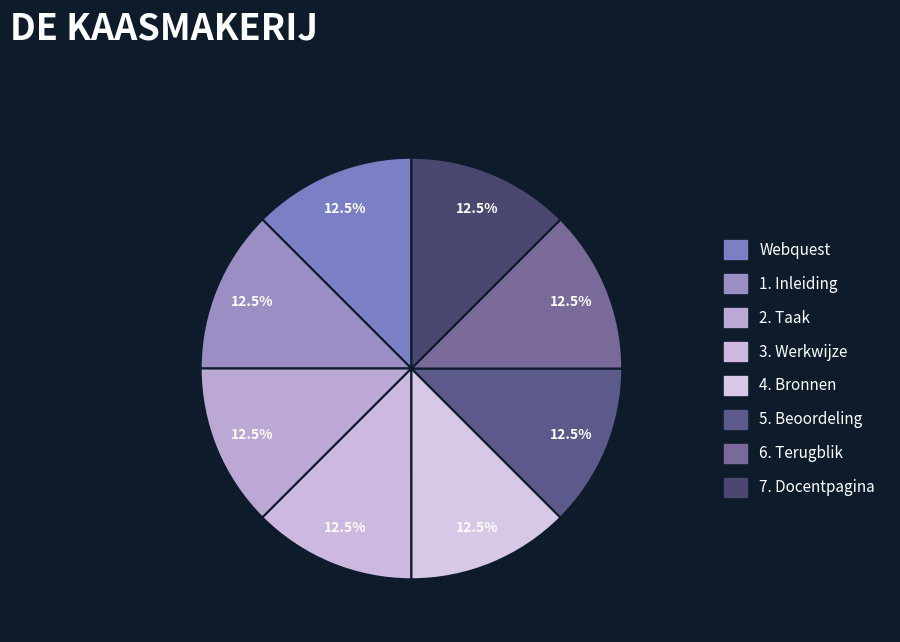

Is the sum of Webquest and 7. Docentpagina greater than half?

No